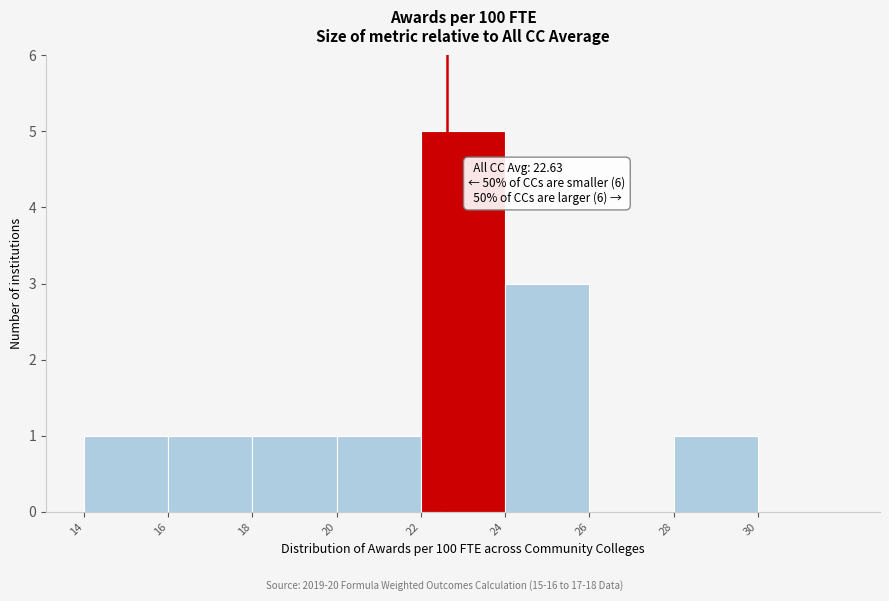

Which range on the x-axis has the tallest bar?

22 to 24